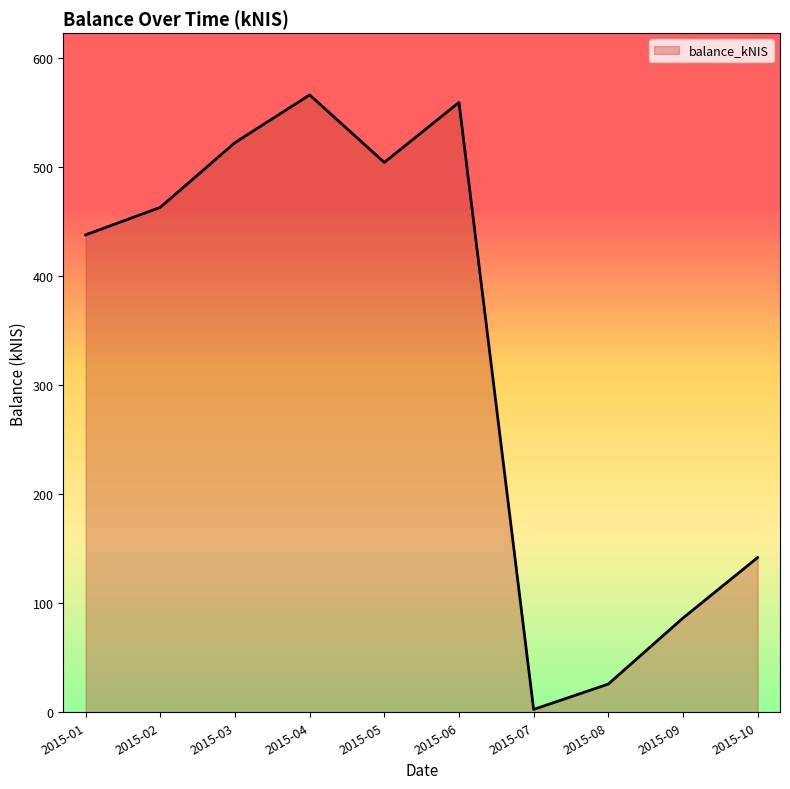

Does the chart have visible grid lines?

No